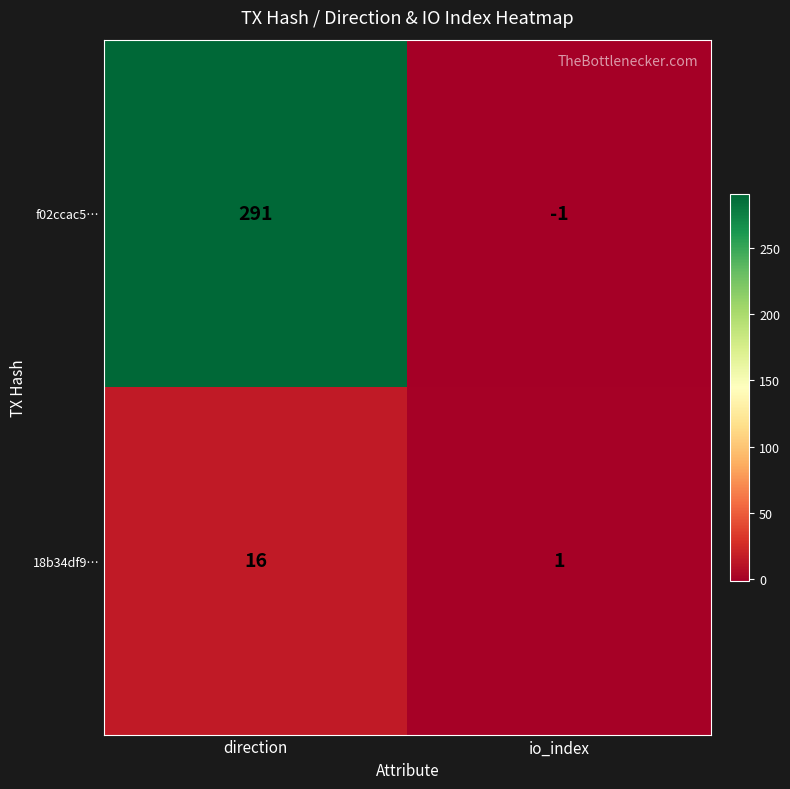

What is the maximum value shown in the chart?

291